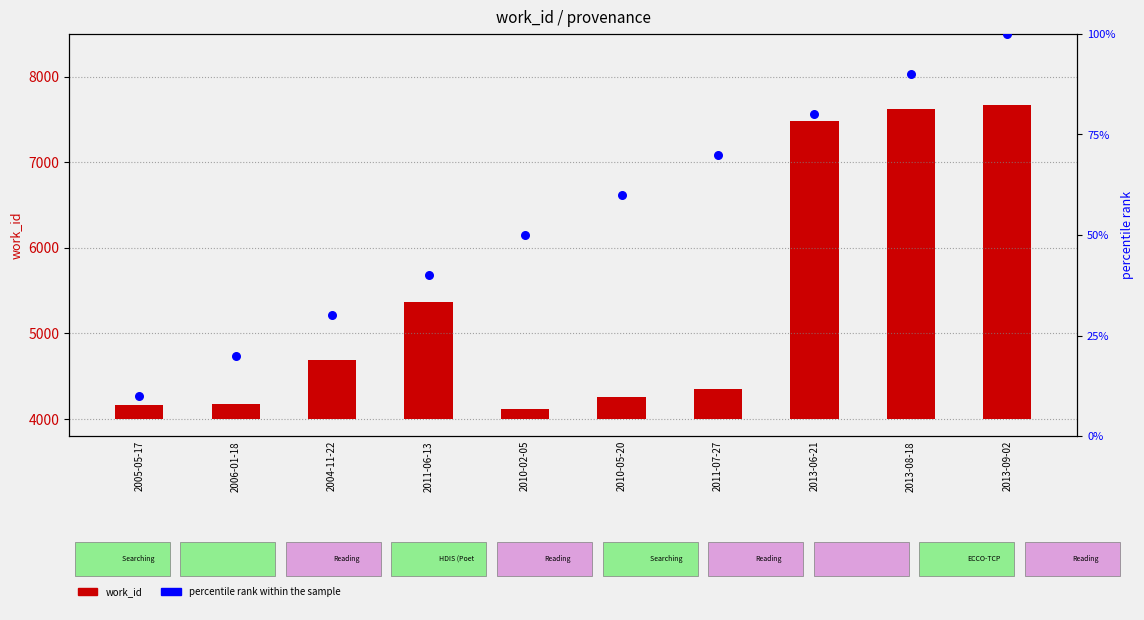

What are all the series names shown in the legend?

work_id, percentile rank within the sample